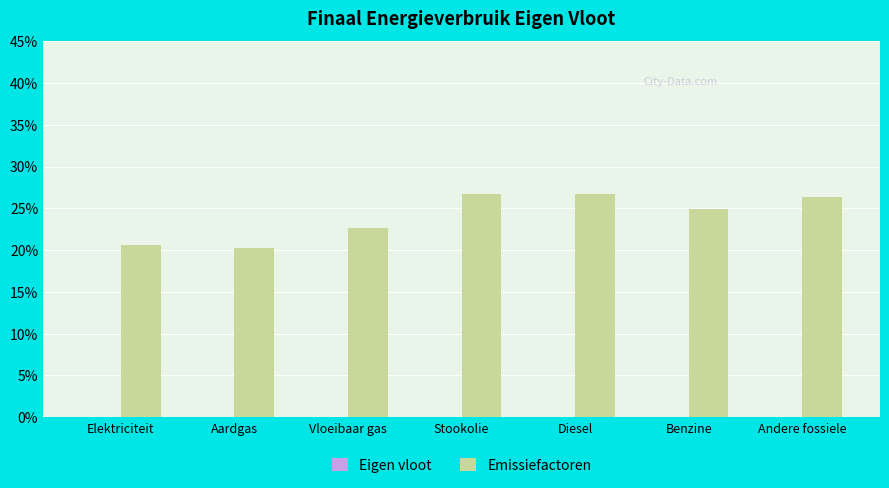

Reading right to left, extract all data points from this chart.

Eigen vloot: Andere fossiele=0.0	Benzine=0.0	Diesel=0.0	Stookolie=0.0	Vloeibaar gas=0.0	Aardgas=0.0	Elektriciteit=0.0
Emissiefactoren: Andere fossiele=0.3	Benzine=0.2	Diesel=0.3	Stookolie=0.3	Vloeibaar gas=0.2	Aardgas=0.2	Elektriciteit=0.2